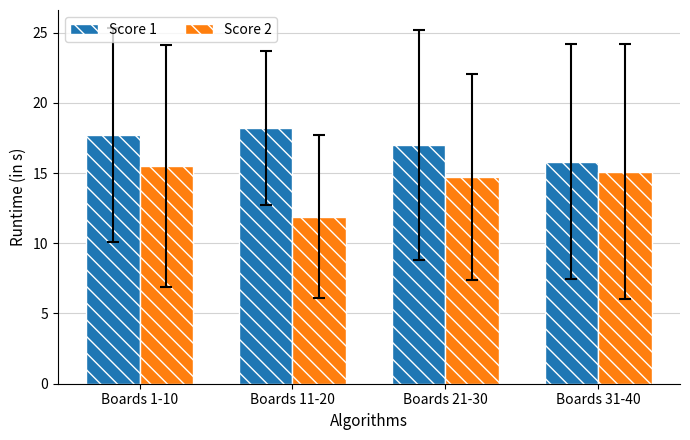

How many categories are shown in the chart?

4